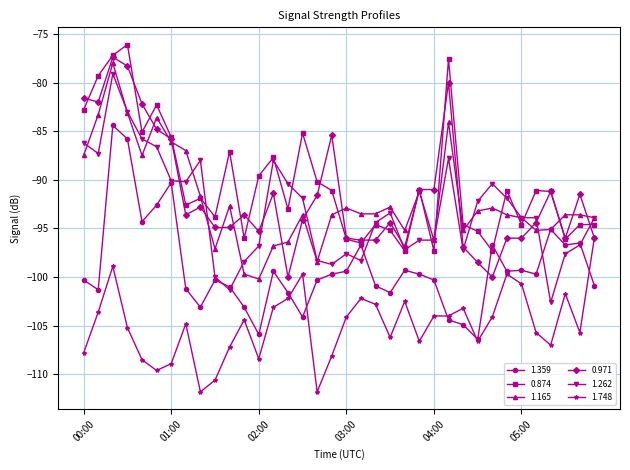

True or false: 1.748 and 1.165 cross at least once.

False